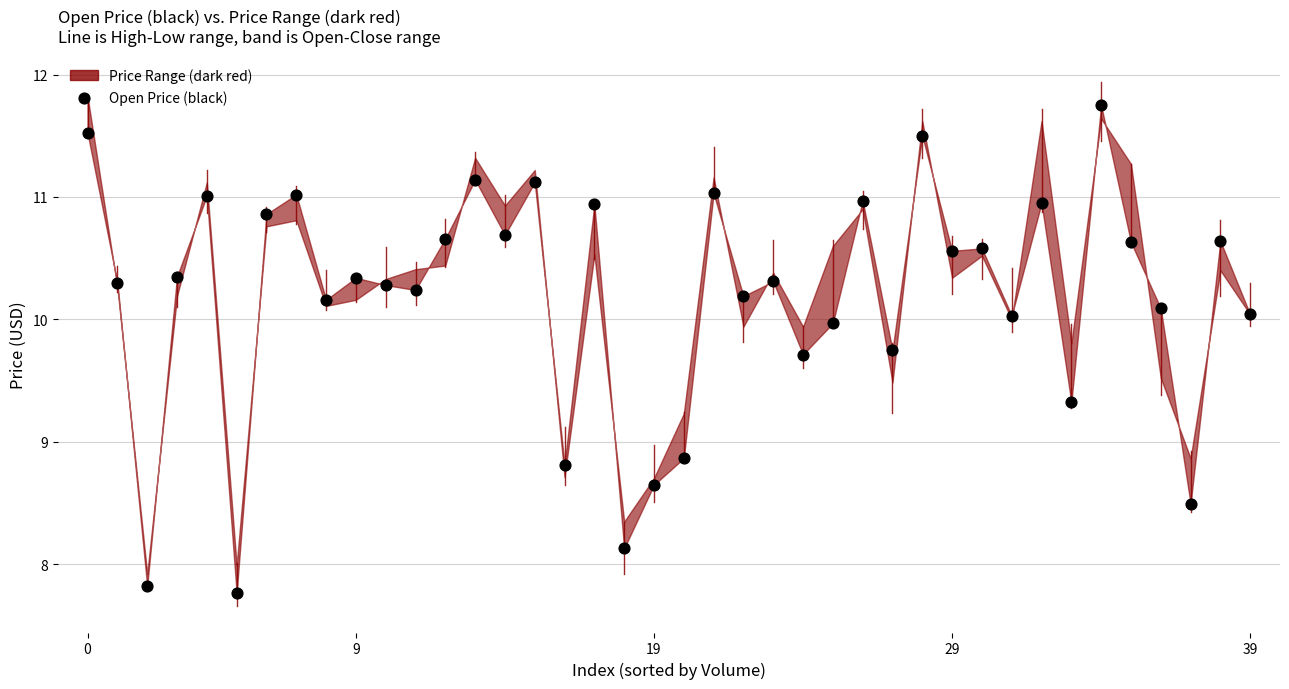

What is the range of Y values (max minus min)?

4.0